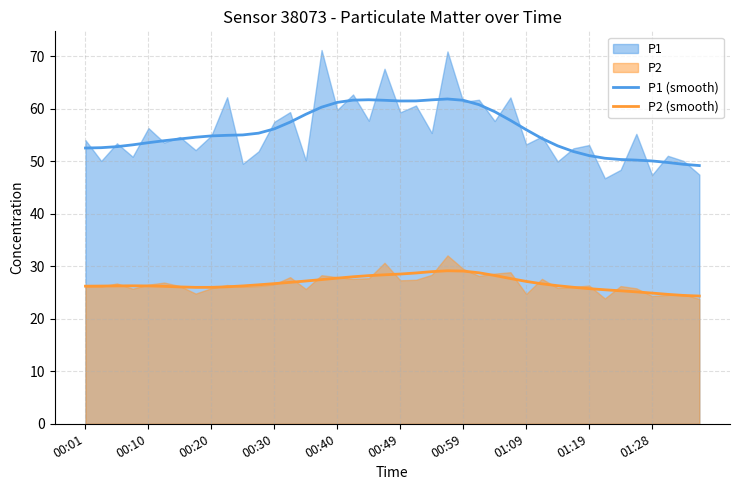

What is the average value of the P1 (smooth) series?

55.7